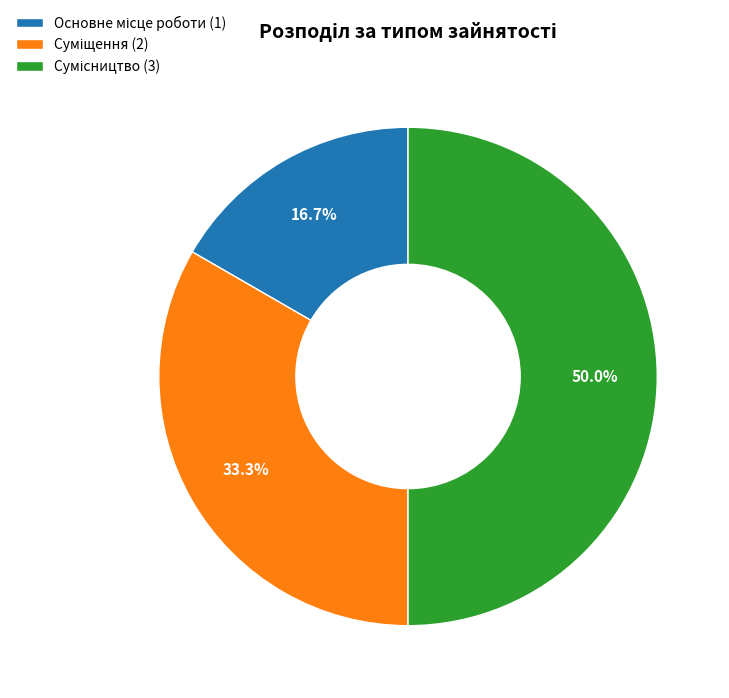

Which slice is the smallest?

Основне місце роботи